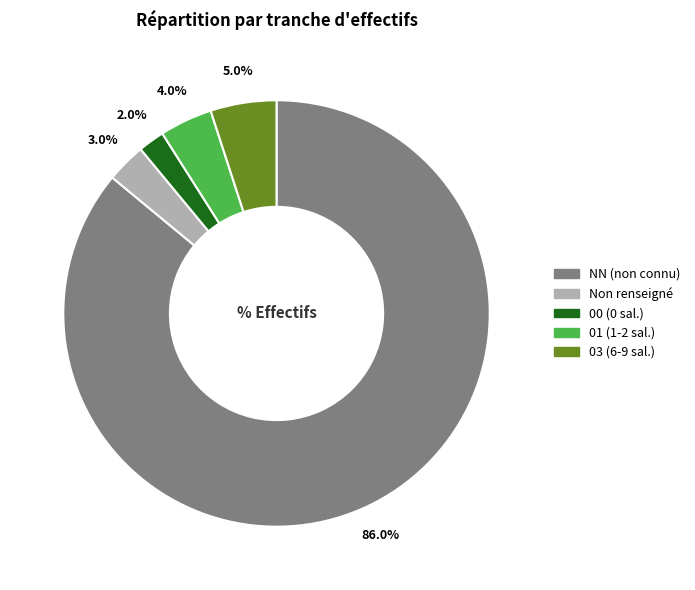

To the nearest percent, what is the average slice percentage?

20%